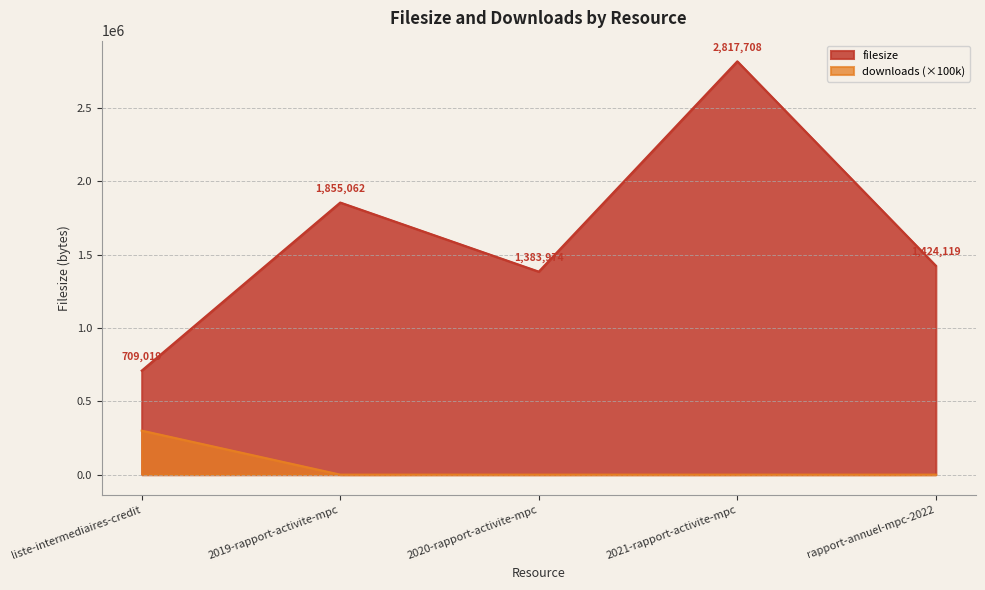

Reading left to right, extract all data points from this chart.

filesize: 709019	1855062	1383974	2817708	1424119
downloads: 300000	0	0	0	0